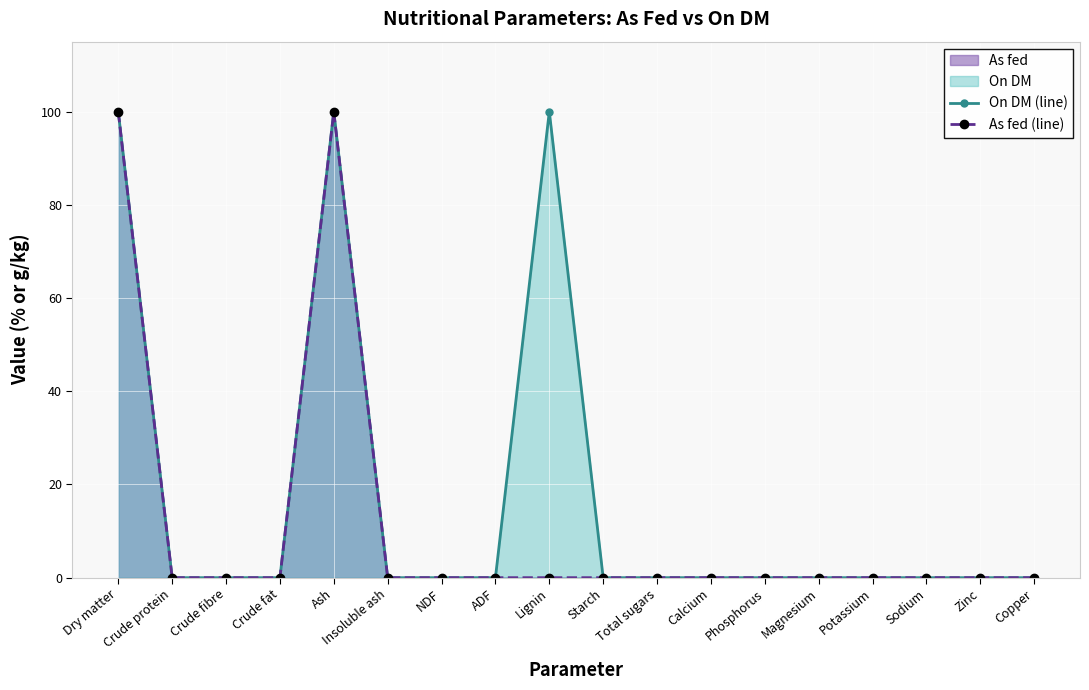

Reading left to right, extract all data points from this chart.

On DM (line): 100.0	0.0	0.0	0.0	100.0	0.0	0.0	0.0	100.0	0.0	0.0	0.0	0.0	0.0	0.0	0.0	0.0	0.0
As fed (line): 99.9	0.0	0.0	0.0	99.9	0.0	0.0	0.0	0.0	0.0	0.0	0.0	0.0	0.0	0.0	0.0	0.0	0.0